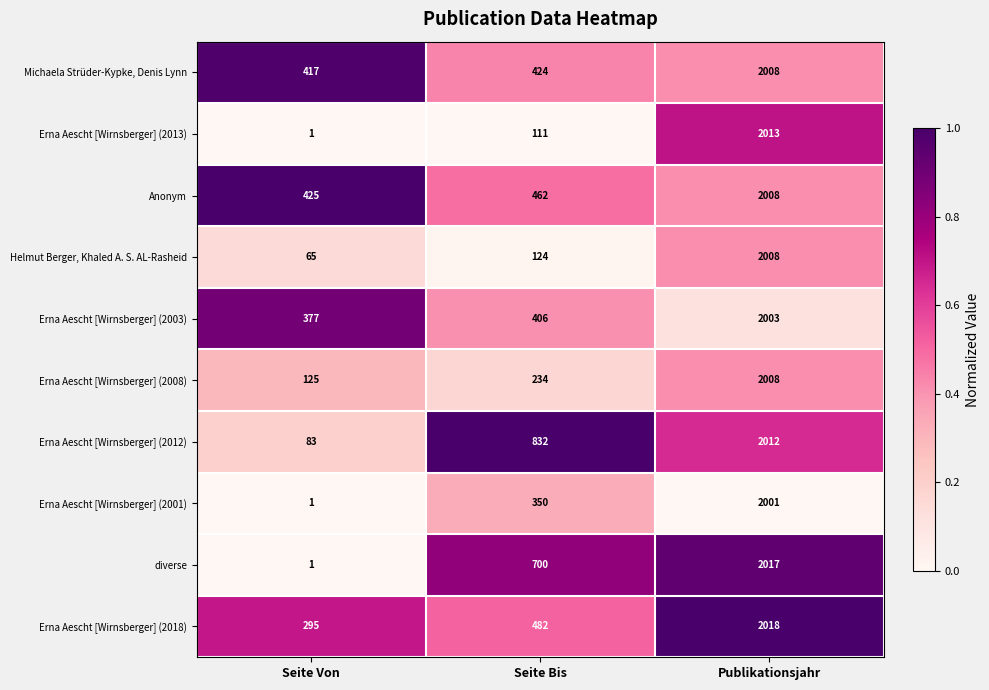

What is the spread (max minus min) of values at Seite Bis?

721